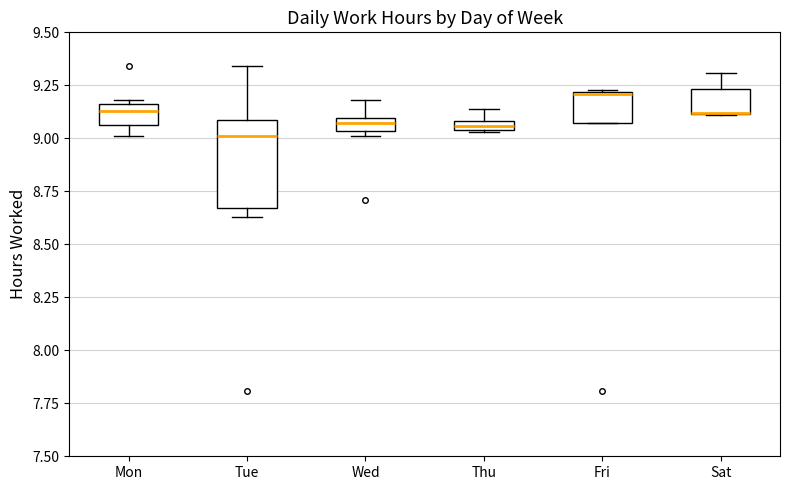

Comparing the boxes themselves (not the whiskers), which one is the tallest?

Tue